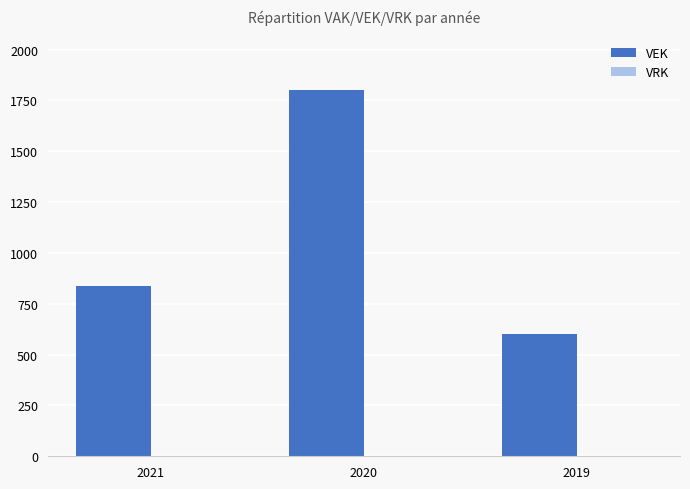

Reading left to right, list all the values displayed in this chart.

837	1800	600